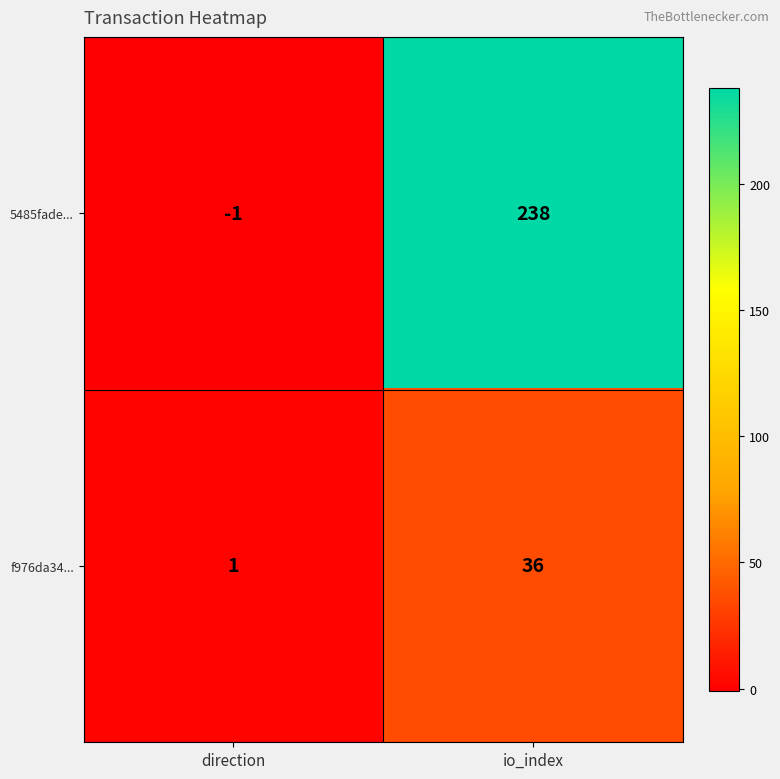

What is the sum of the f976da34... values at direction and io_index?

37